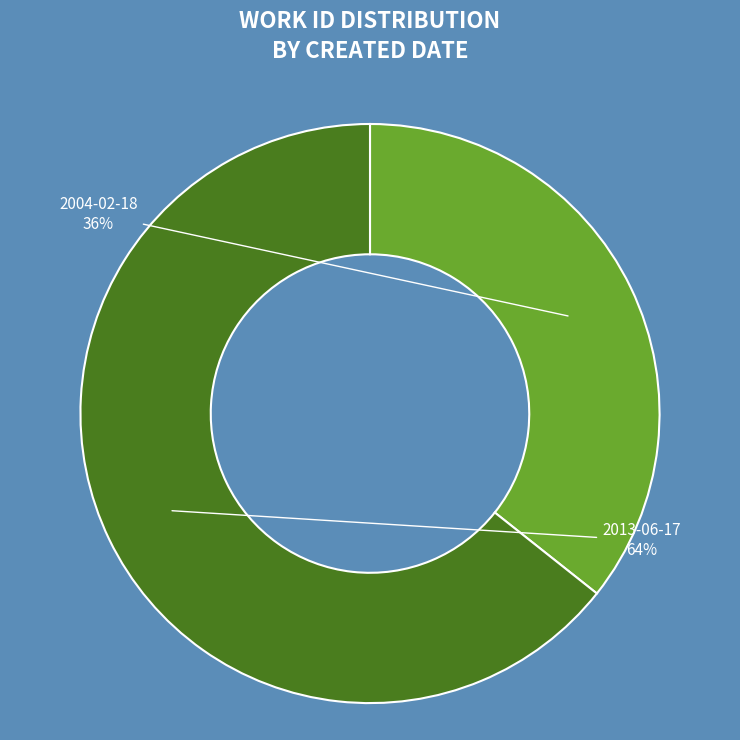

How many segments does this pie chart have?

2